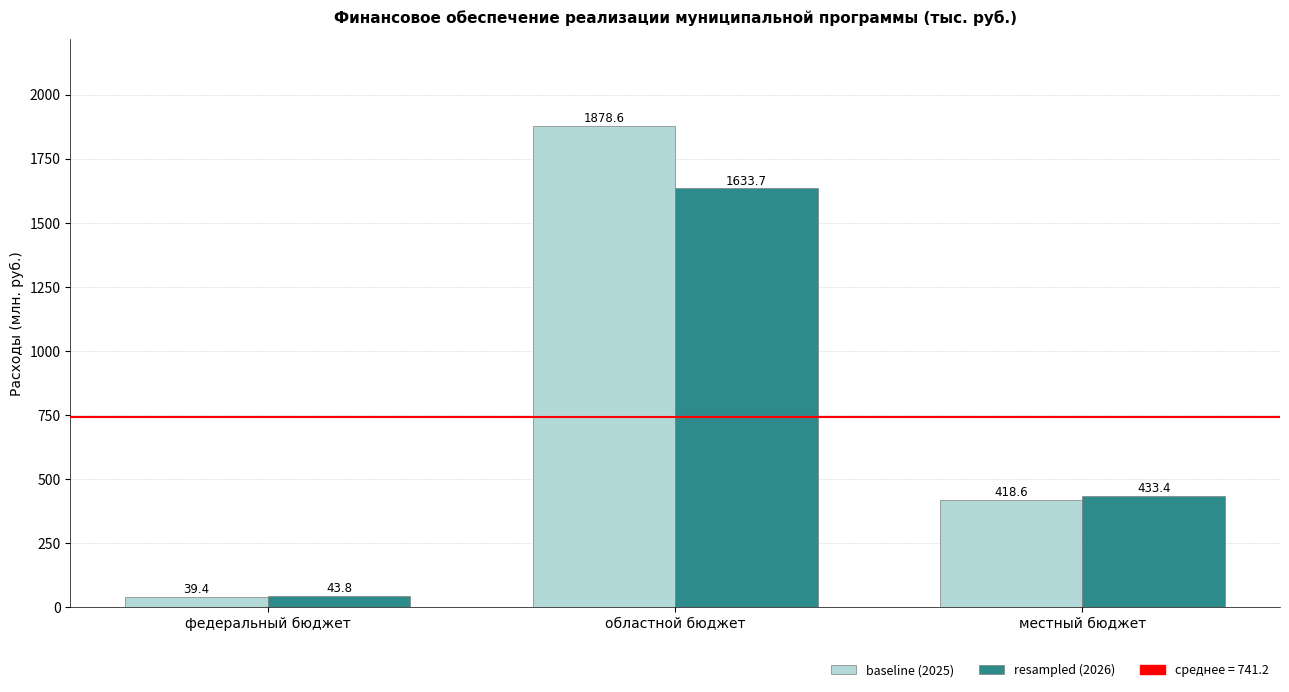

What is the sum of the resampled (2026) values at местный бюджет and федеральный бюджет?

477.2